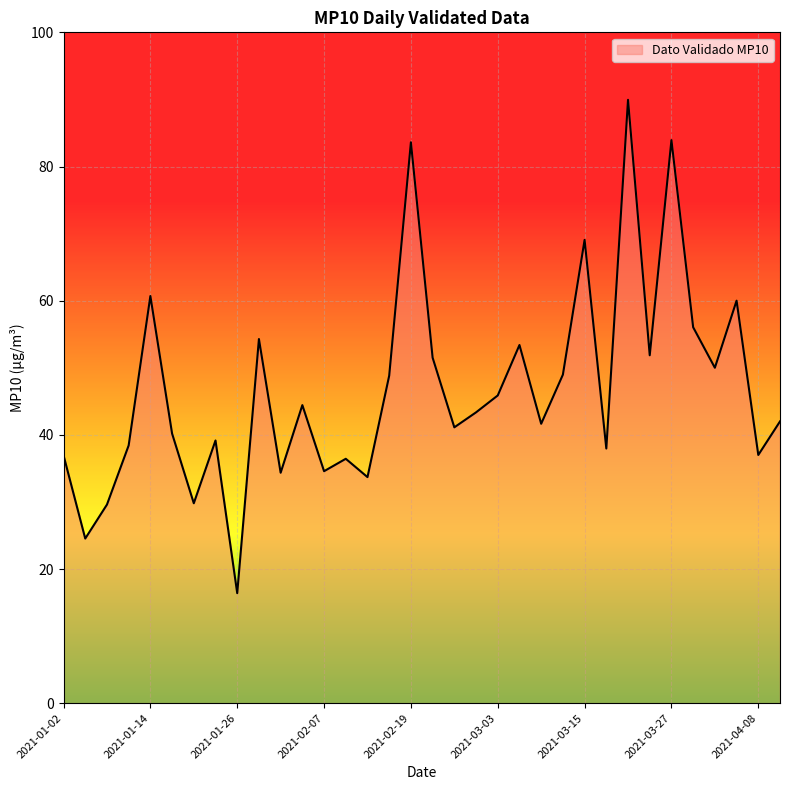

True or false: there are more than 0 points higher than both neighbors.

True